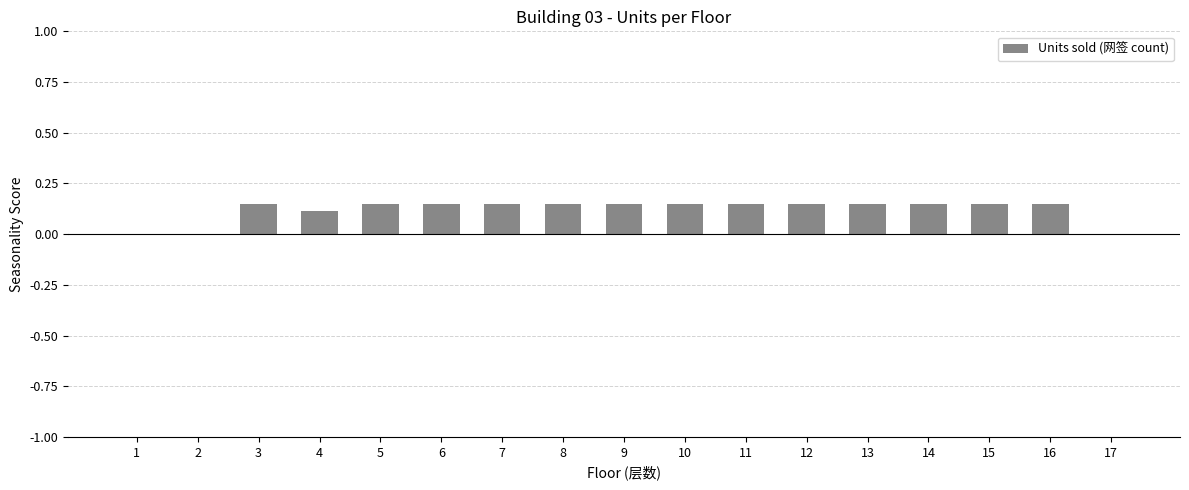

How many distinct data groups are displayed?

1